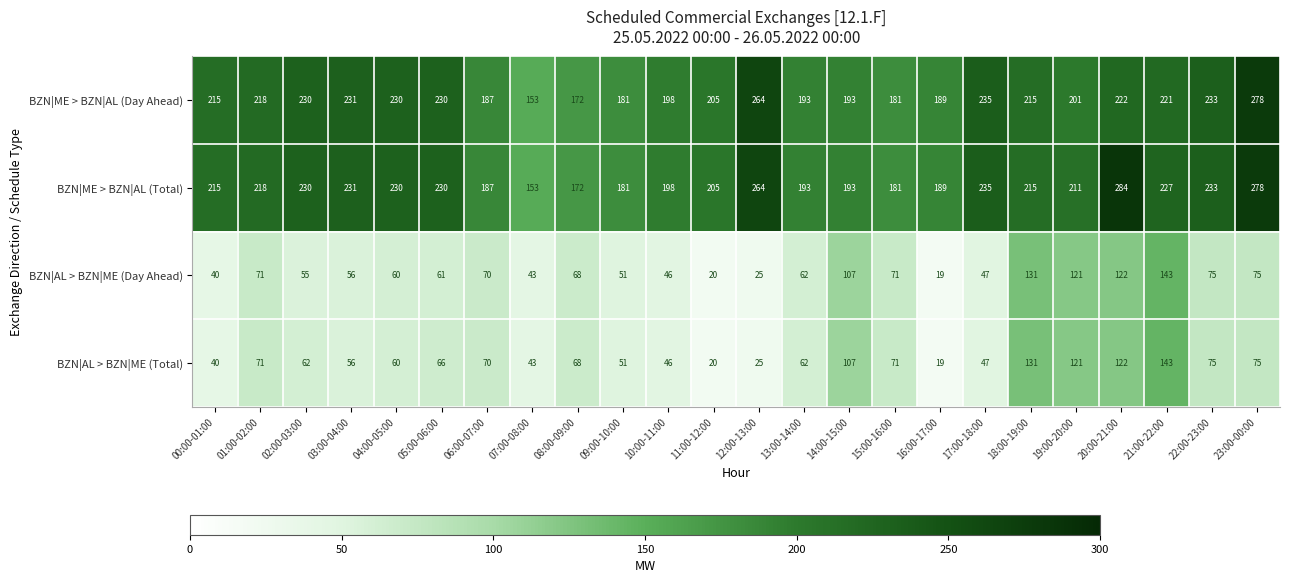

What is the difference between the highest and lowest values at 14:00-15:00?

86